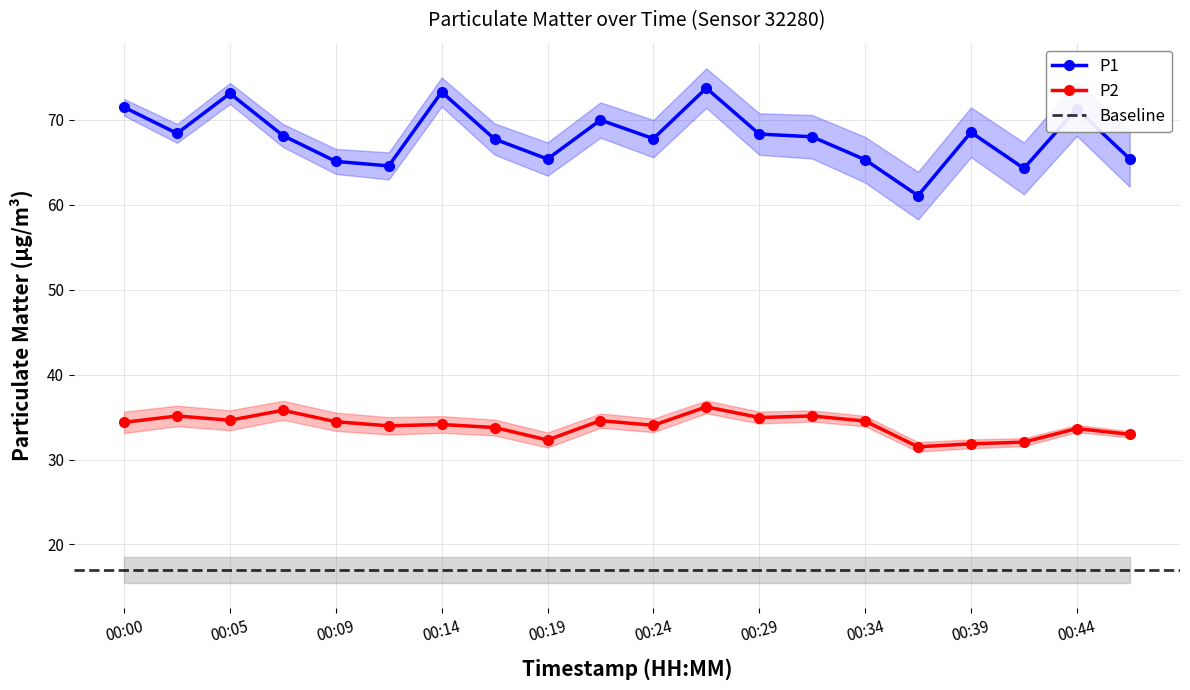

How many data points in P1 are above 68?

10